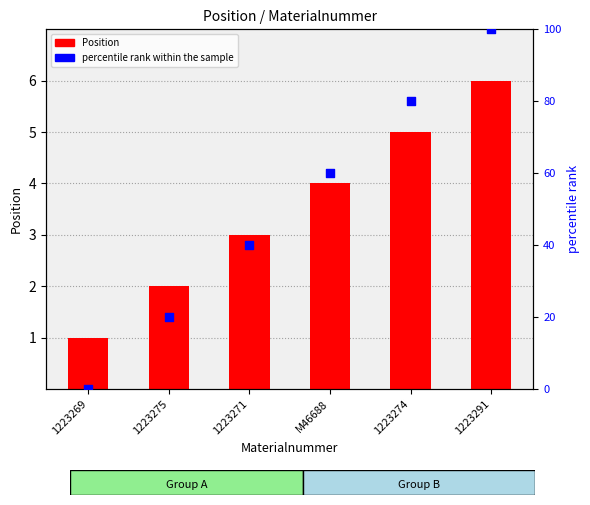

What are all the series names shown in the legend?

Position, percentile rank within the sample